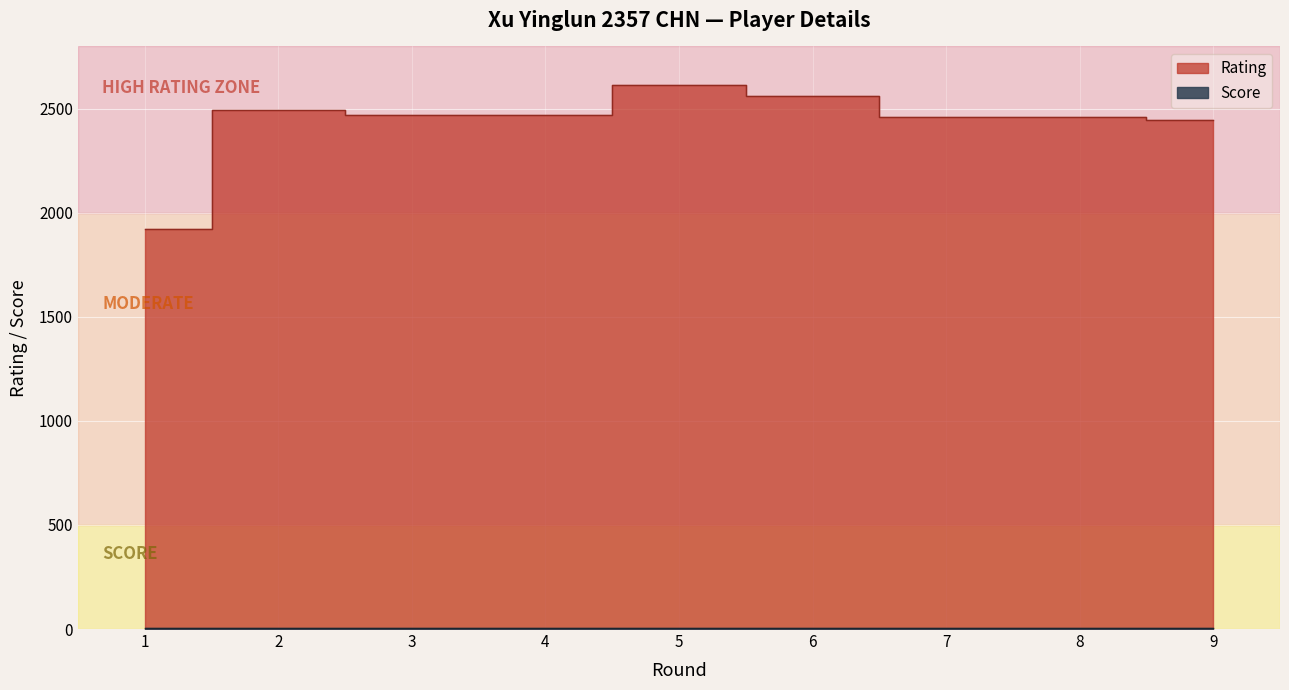

What is the sum of the Score values at 2 and 4?

11.0